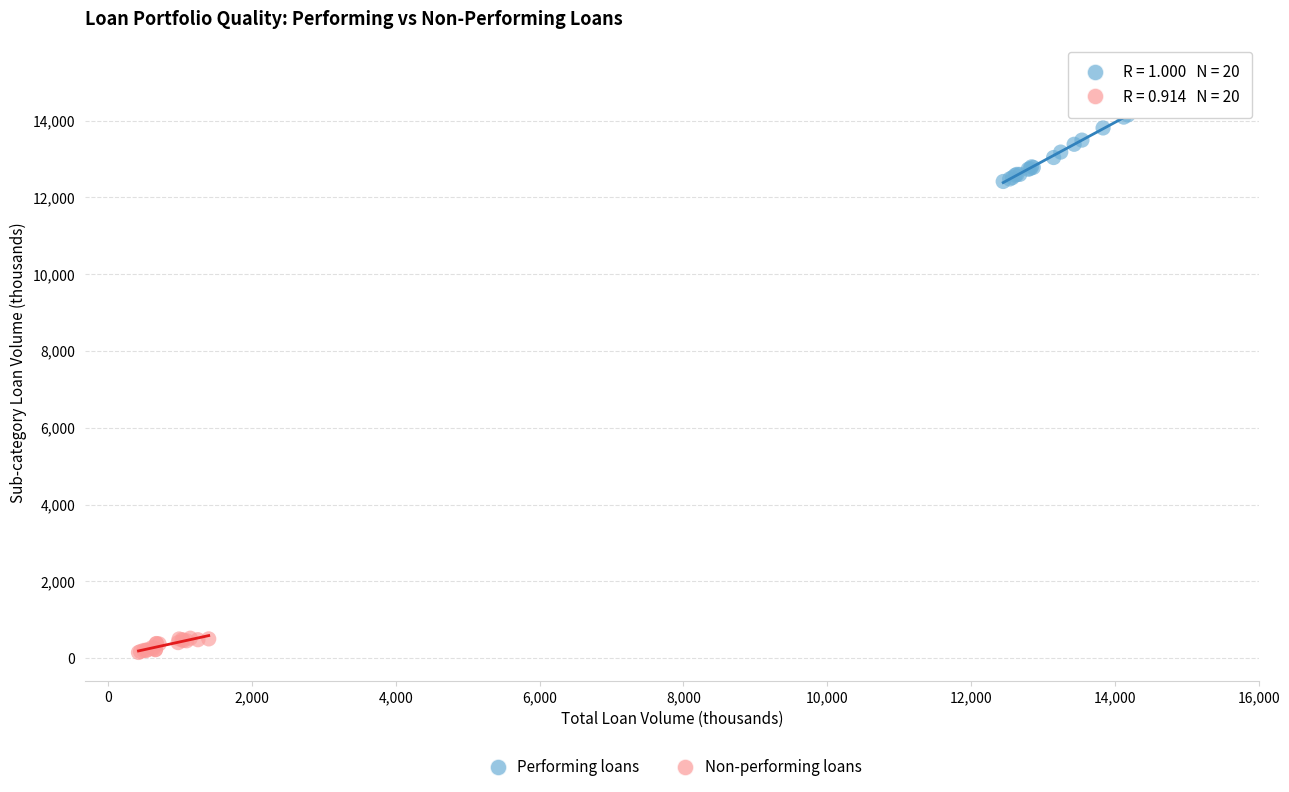

Which series reaches the minimum Y coordinate?

Non-performing loans